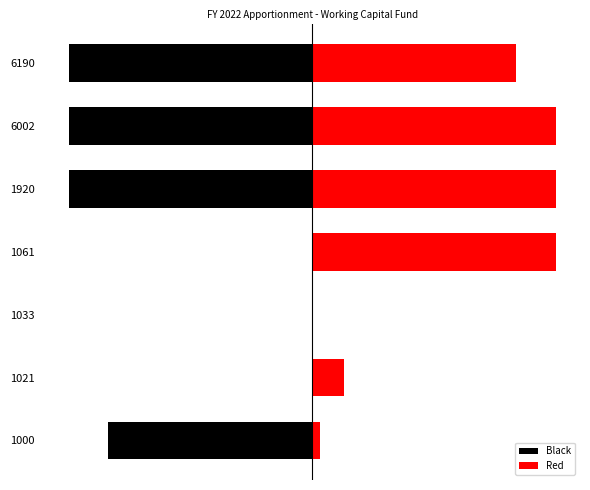

Is it true that Red equals 168.6 at 1061?

False